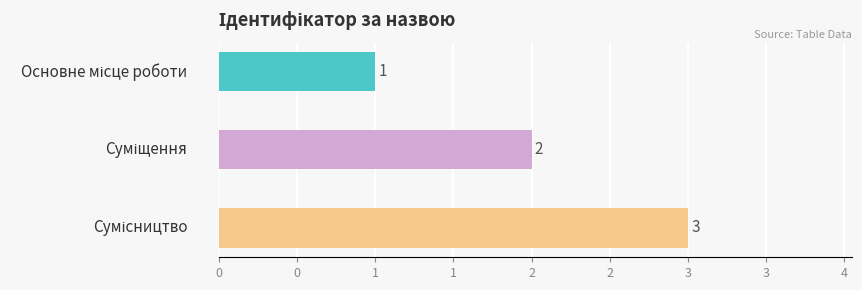

Does the chart contain stacked bars?

No